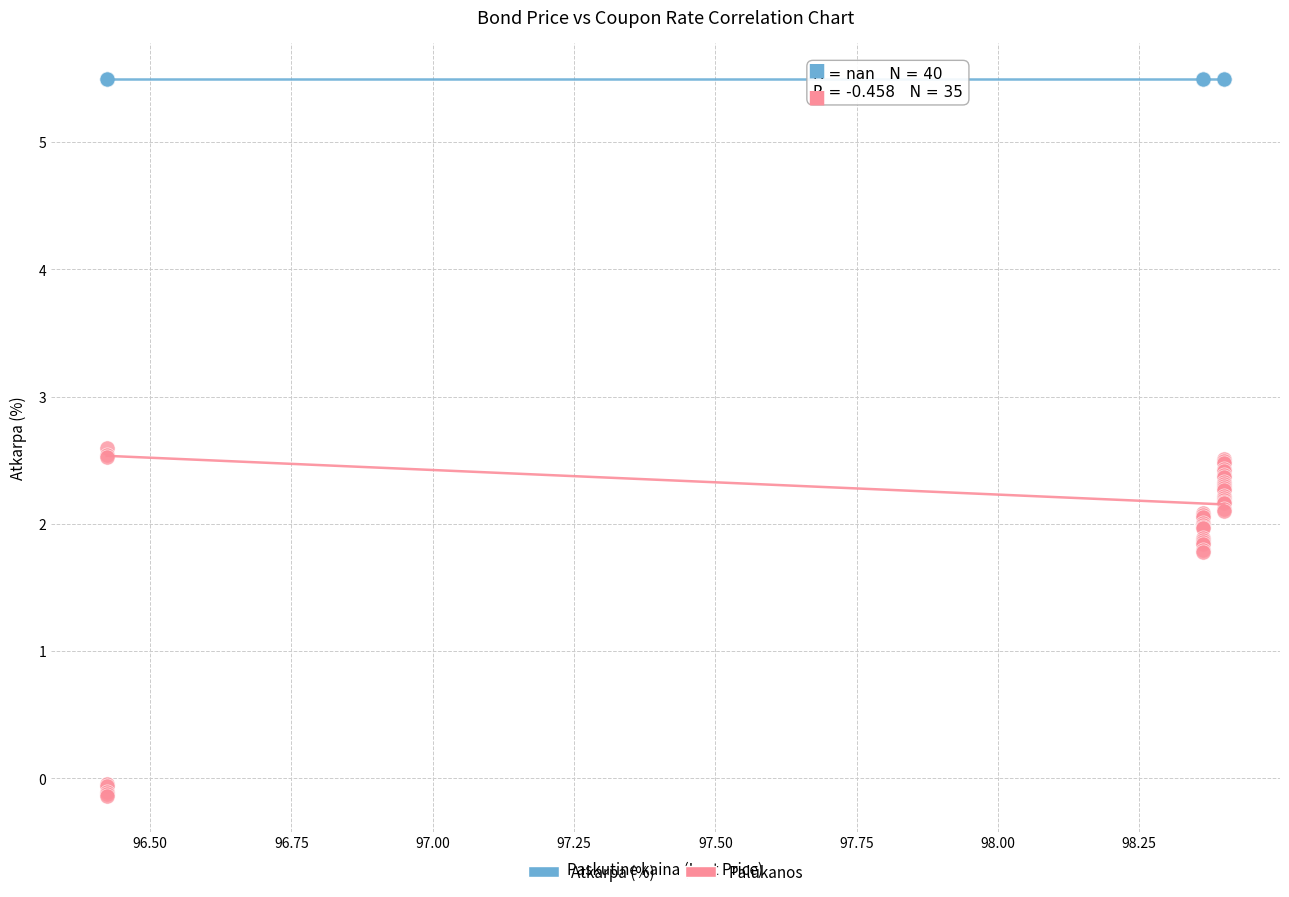

Which series contains the lowest Y value?

Palūkanos